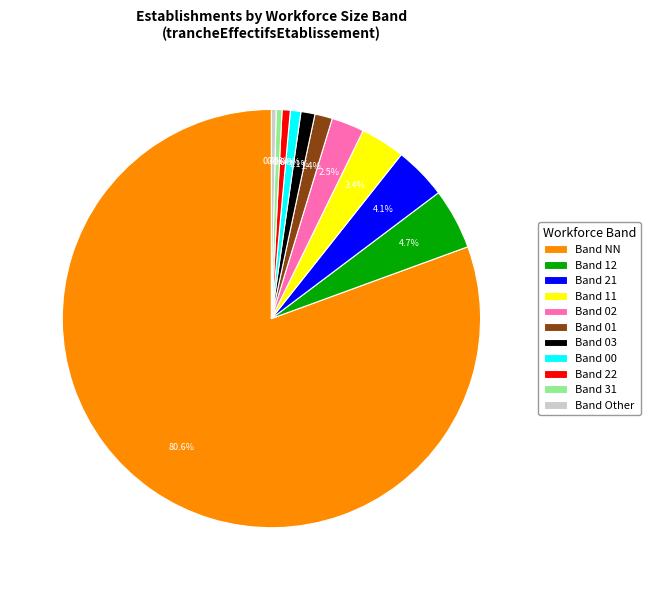

To the nearest percent, what is the average slice percentage?

9%